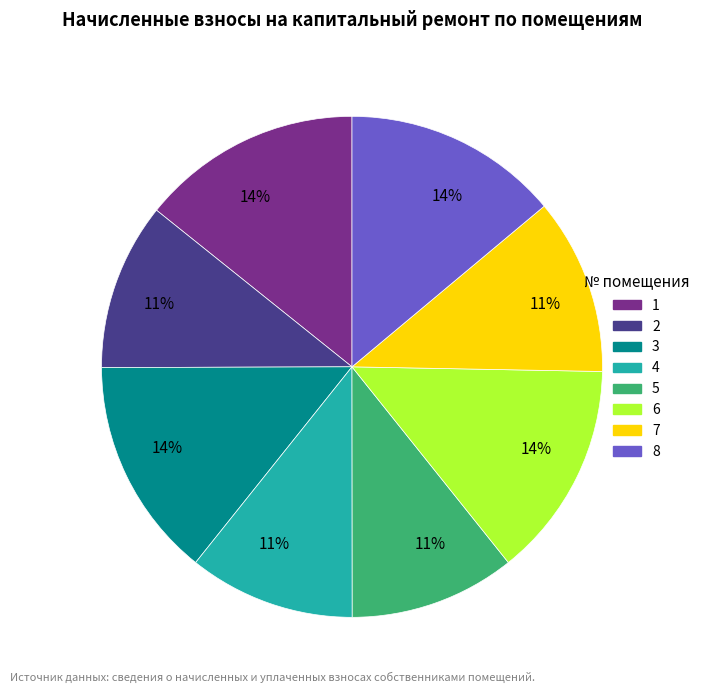

To the nearest percent, what is the difference between the 5 and 8 slice percentages?

3%